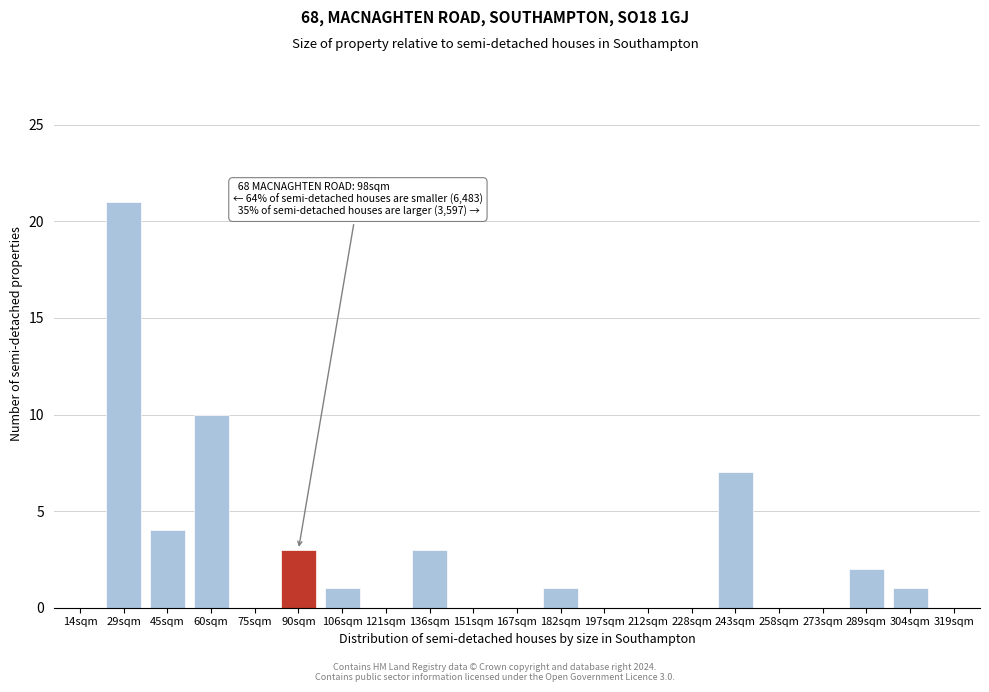

Reading left to right, extract all data points from this chart.

14sqm=0	29sqm=21	45sqm=4	60sqm=10	75sqm=0	90sqm=3	106sqm=1	121sqm=0	136sqm=3	151sqm=0	167sqm=0	182sqm=1	197sqm=0	212sqm=0	228sqm=0	243sqm=7	258sqm=0	273sqm=0	289sqm=2	304sqm=1	319sqm=0